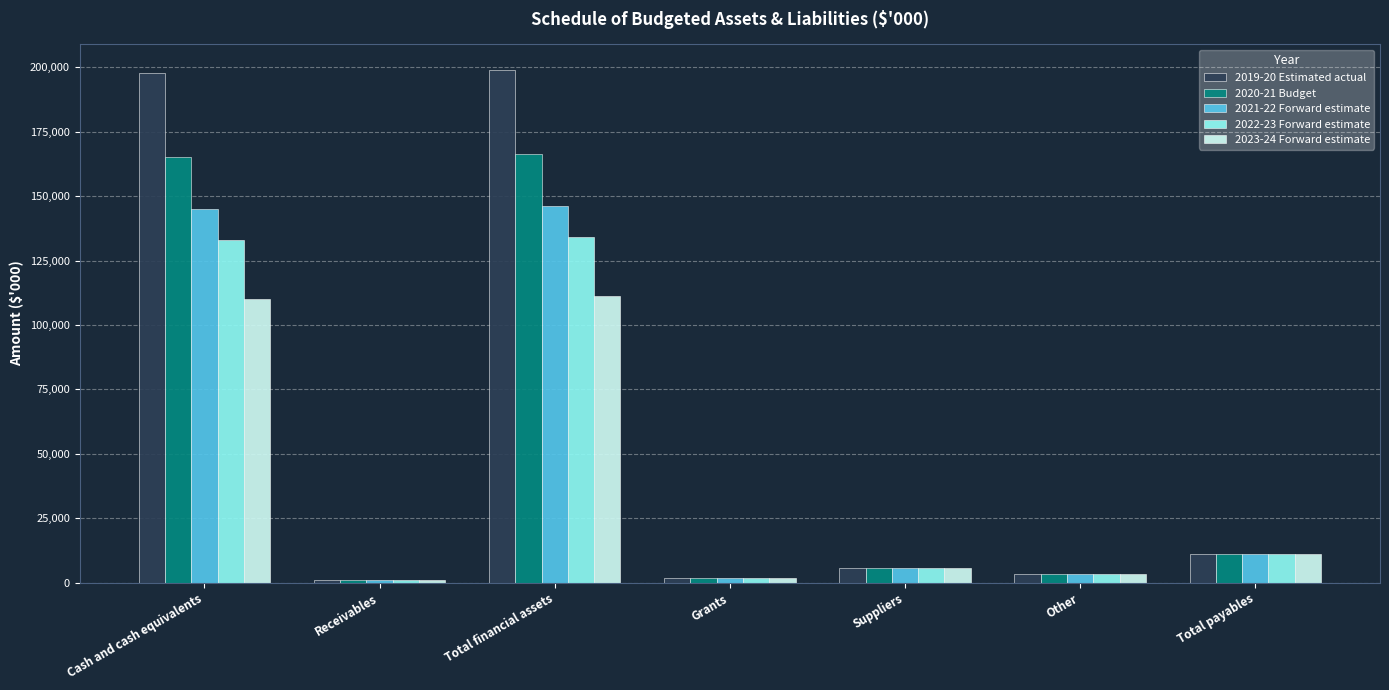

Reading right to left, list all the values displayed in this chart.

2019-20 Estimated actual: 11074	3426	5609	2039	198890	1145	197745
2020-21 Budget: 11074	3426	5609	2039	166498	1145	165353
2021-22 Forward estimate: 11074	3426	5609	2039	146127	1145	144982
2022-23 Forward estimate: 11074	3426	5609	2039	133958	1145	132813
2023-24 Forward estimate: 11074	3426	5609	2039	111139	1145	109994